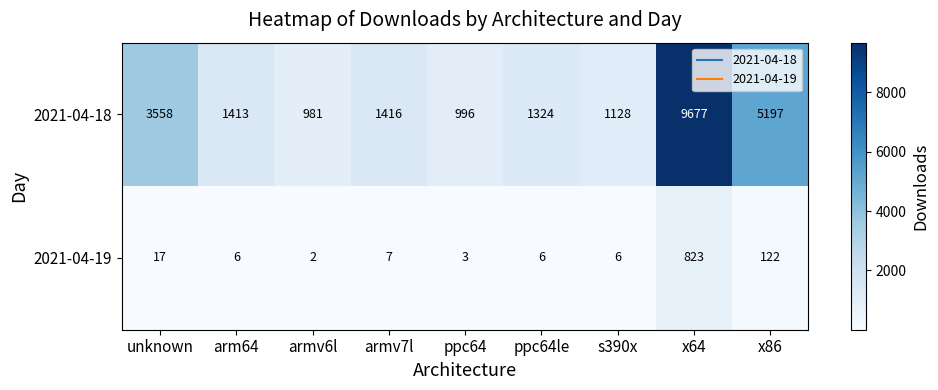

Reading left to right, list all the values displayed in this chart.

2021-04-18: unknown=3558	arm64=1413	armv6l=981	armv7l=1416	ppc64=996	ppc64le=1324	s390x=1128	x64=9677	x86=5197
2021-04-19: unknown=17	arm64=6	armv6l=2	armv7l=7	ppc64=3	ppc64le=6	s390x=6	x64=823	x86=122